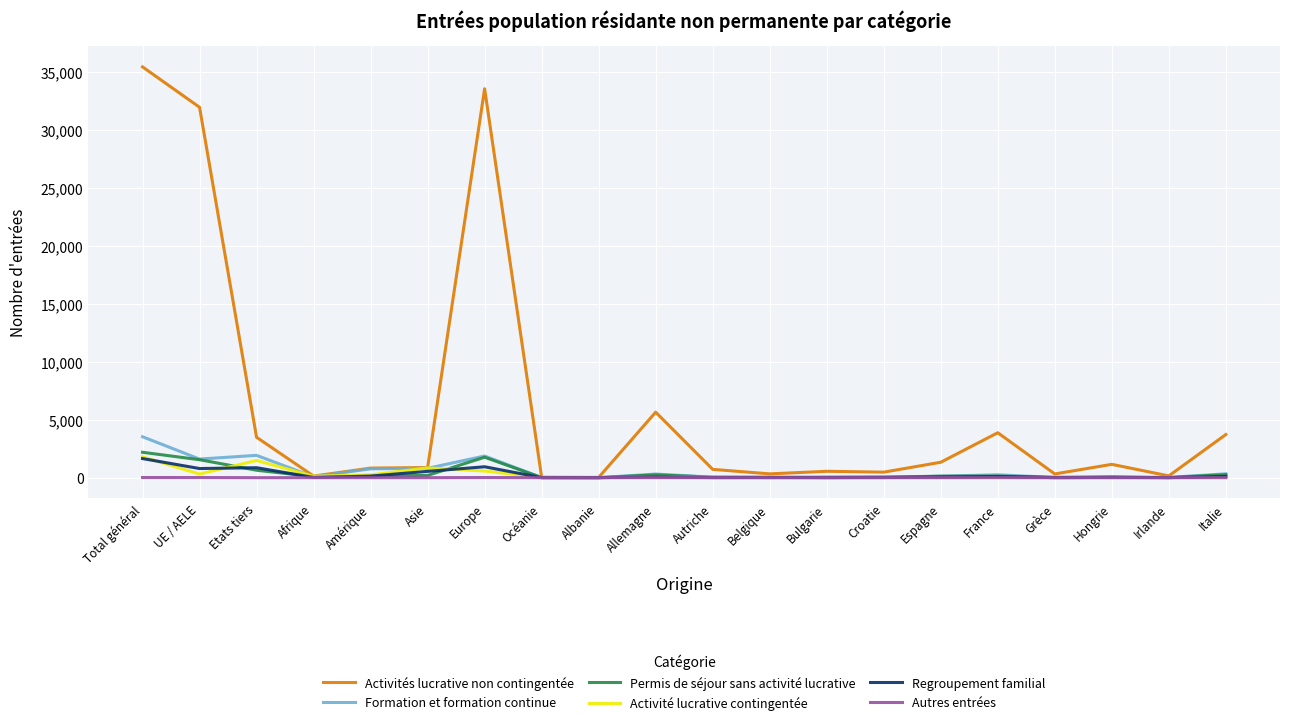

The Activités lucrative non contingentée series shows 3488 at Etats tiers. True or false?

True